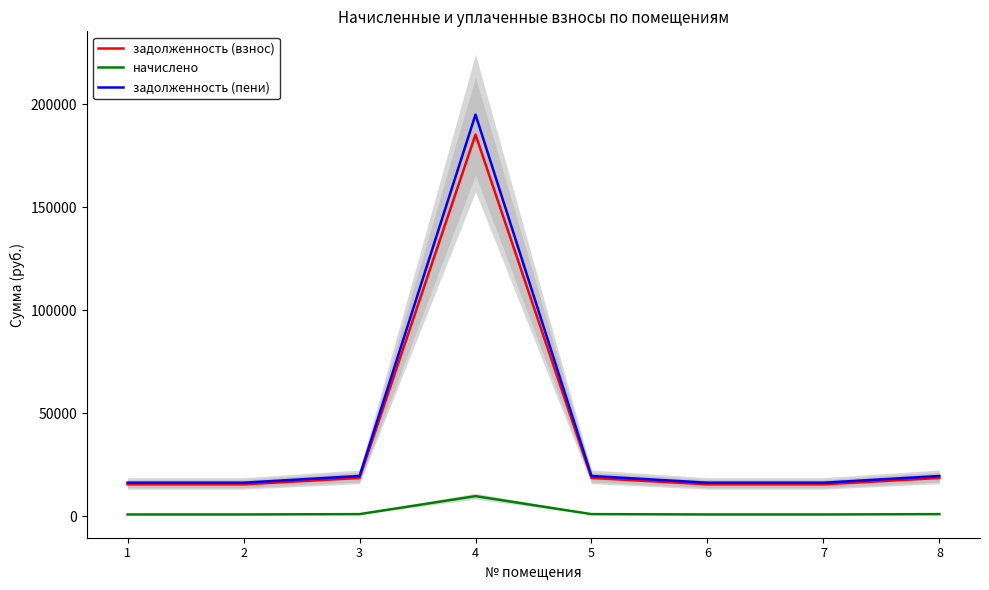

What is the sum of all задолженность (пени) values?

318528.8